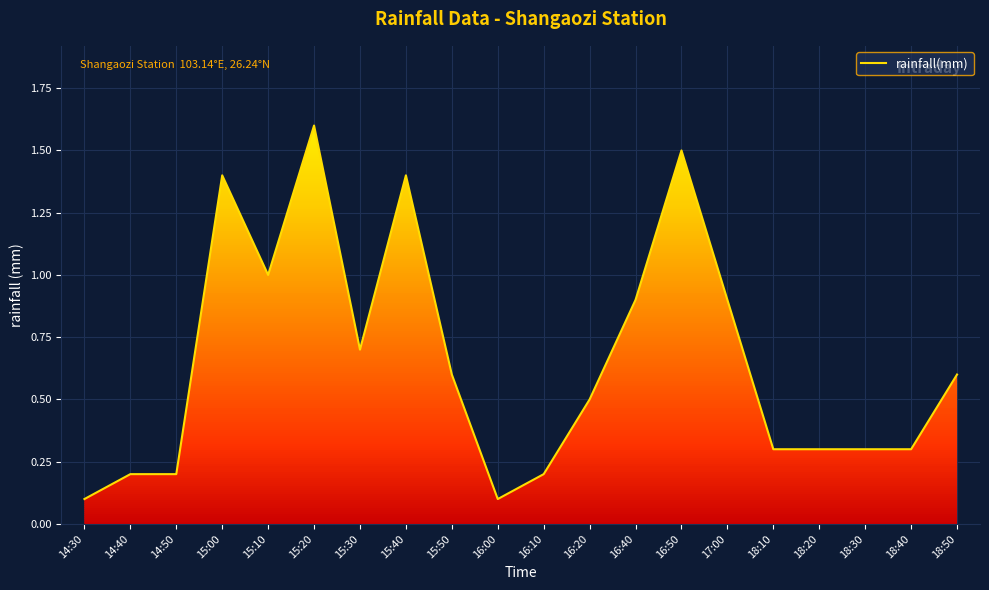

Reading right to left, what are all the values shown in this chart?

18:50=0.6	18:40=0.3	18:30=0.3	18:20=0.3	18:10=0.3	17:00=0.9	16:50=1.5	16:40=0.9	16:20=0.5	16:10=0.2	16:00=0.1	15:50=0.6	15:40=1.4	15:30=0.7	15:20=1.6	15:10=1.0	15:00=1.4	14:50=0.2	14:40=0.2	14:30=0.1